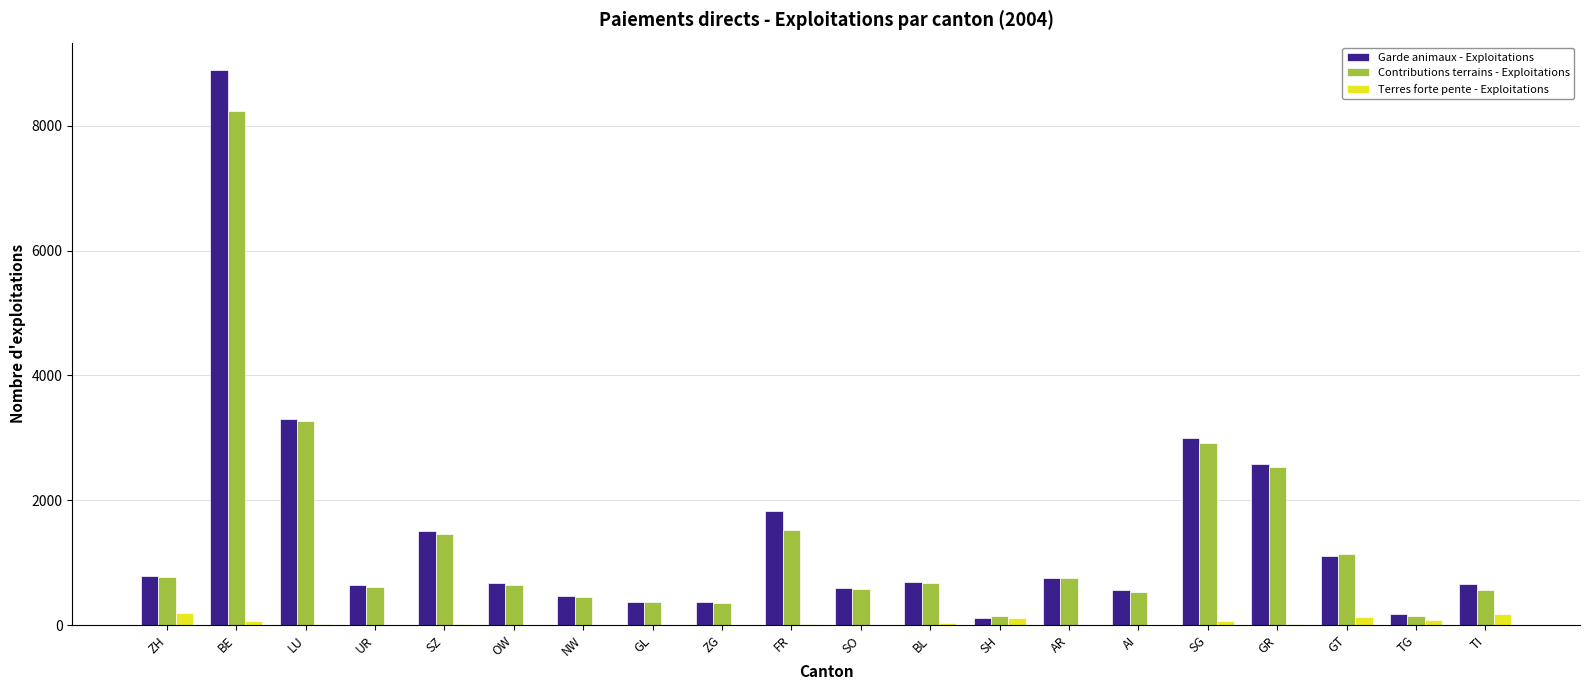

Is it true that Garde animaux - Exploitations equals 1113 at GT?

True